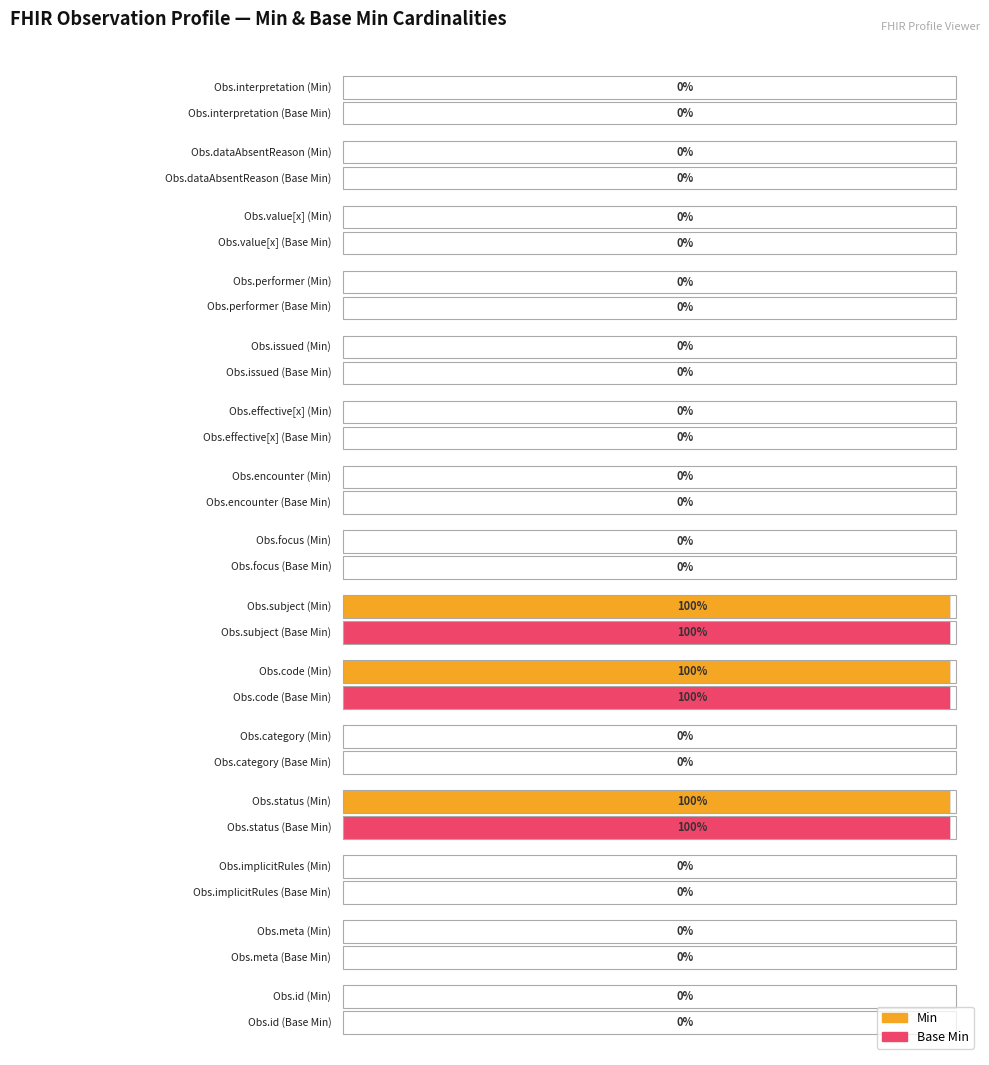

Reading left to right, transcribe all the data shown in this chart.

Min: 0	0	0	1	0	1	1	0	0	0	0	0	0	0	0
Base Min: 0	0	0	1	0	1	1	0	0	0	0	0	0	0	0